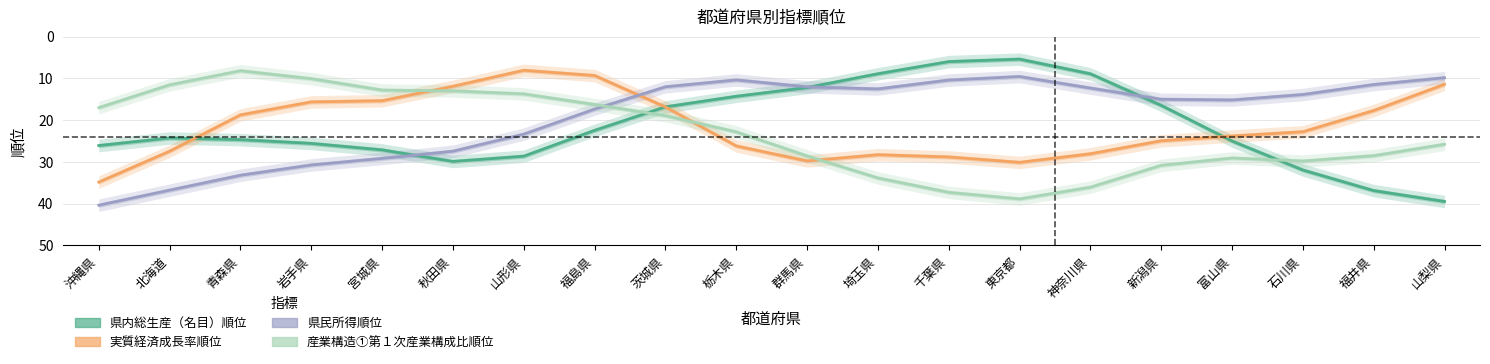

Reading right to left, extract all data points from this chart.

県内総生産（名目）順位: 39.5	36.9	32.0	25.0	16.5	8.9	5.4	6.0	8.9	12.2	14.3	16.8	22.4	28.6	29.9	27.1	25.6	24.7	24.3	26.1
実質経済成長率順位: 11.4	17.7	22.8	23.8	24.9	28.1	30.1	28.8	28.3	29.8	26.2	16.8	9.3	8.1	11.9	15.4	15.6	18.7	27.4	34.8
県民所得順位: 9.8	11.5	13.9	15.2	15.0	12.3	9.6	10.4	12.5	12.0	10.4	12.0	17.4	23.4	27.4	29.2	30.7	33.2	36.8	40.4
産業構造①第１次産業構成比順位: 25.8	28.5	29.8	29.1	30.8	36.1	38.9	37.3	33.9	28.6	22.8	18.9	16.3	13.7	13.0	12.8	10.1	8.2	11.6	17.0